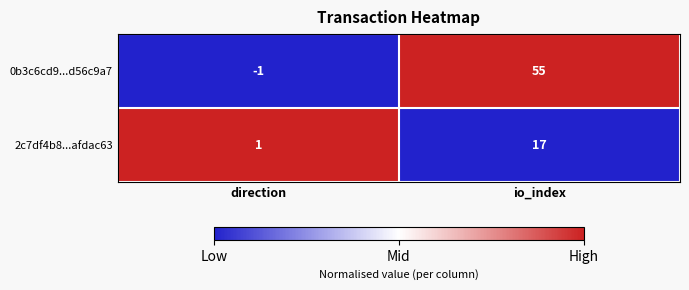

Which series has the widest spread of values?

0b3c6cd9...d56c9a7